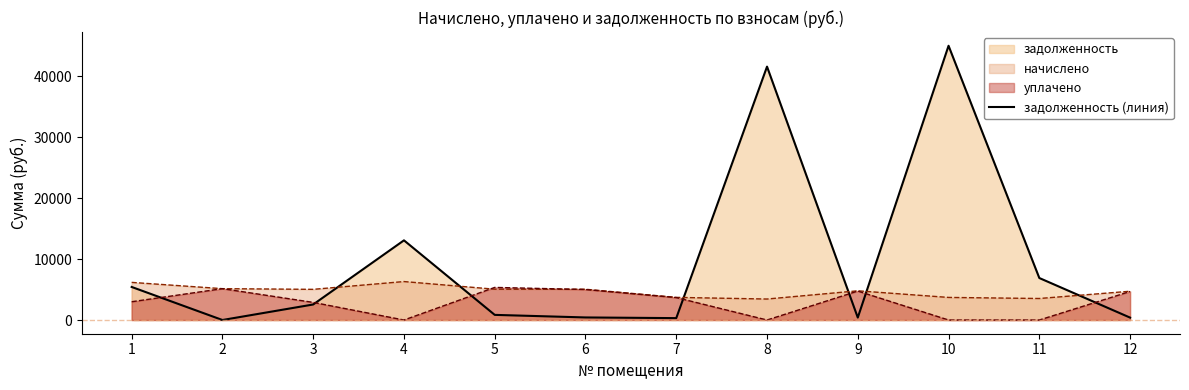

What is the value of the 5th point from the left?

843.2